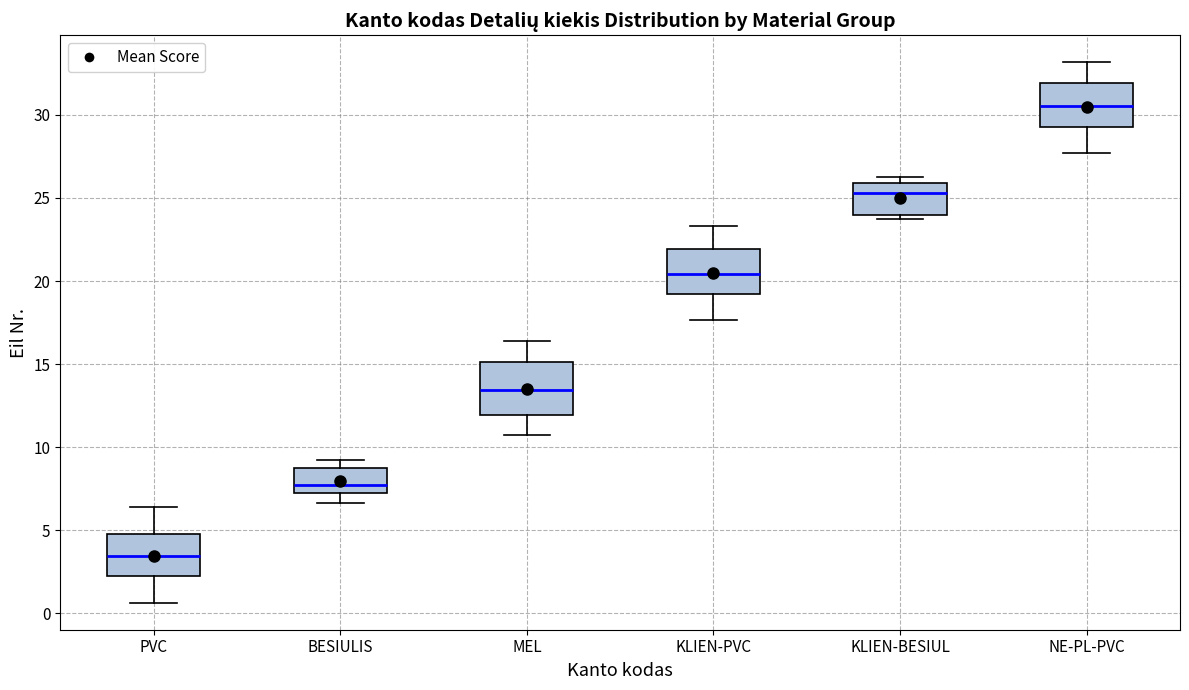

Reading left to right, transcribe this box plot: for each box, give where its median line is, the range the box spans, and where its two whiskers end, as read against the y-axis. The values are not printed on the chart, so give them approximately, as read against the axis.

PVC: median 3.5, box 2.0 to 5.0, whiskers 0.5 to 6.5
BESIULIS: median 7.5, box 7.0 to 8.5, whiskers 6.5 to 9.0
MEL: median 13.5, box 12.0 to 15.0, whiskers 11.0 to 16.5
KLIEN-PVC: median 20.5, box 19.0 to 22.0, whiskers 17.5 to 23.5
KLIEN-BESIUL: median 25.5, box 24.0 to 26.0, whiskers 23.5 to 26.0 (just above the box's upper edge)
NE-PL-PVC: median 30.5, box 29.5 to 32.0, whiskers 27.5 to 33.0